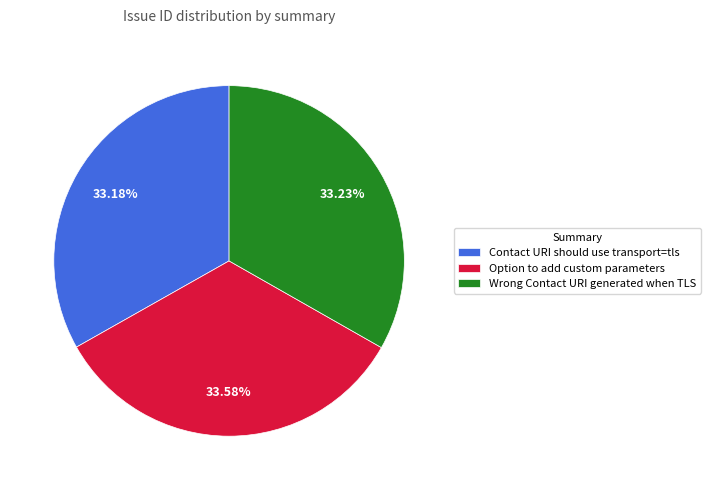

Is it true that Option to add custom parameters is 47% of the pie?

False